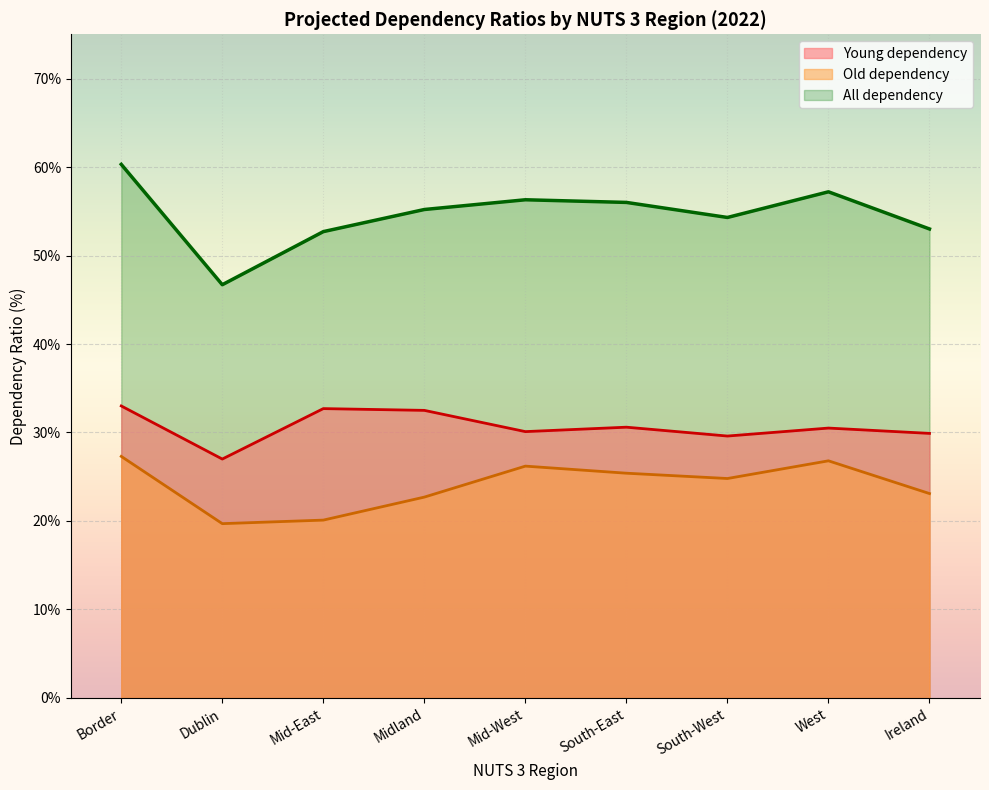

Reading left to right, extract all data points from this chart.

Young dependency: Border=33.0	Dublin=27.0	Mid-East=32.7	Midland=32.5	Mid-West=30.1	South-East=30.6	South-West=29.6	West=30.5	Ireland=29.9
Old dependency: Border=27.3	Dublin=19.7	Mid-East=20.1	Midland=22.7	Mid-West=26.2	South-East=25.4	South-West=24.8	West=26.8	Ireland=23.1
All dependency: Border=60.3	Dublin=46.7	Mid-East=52.7	Midland=55.2	Mid-West=56.3	South-East=56.0	South-West=54.3	West=57.2	Ireland=53.0